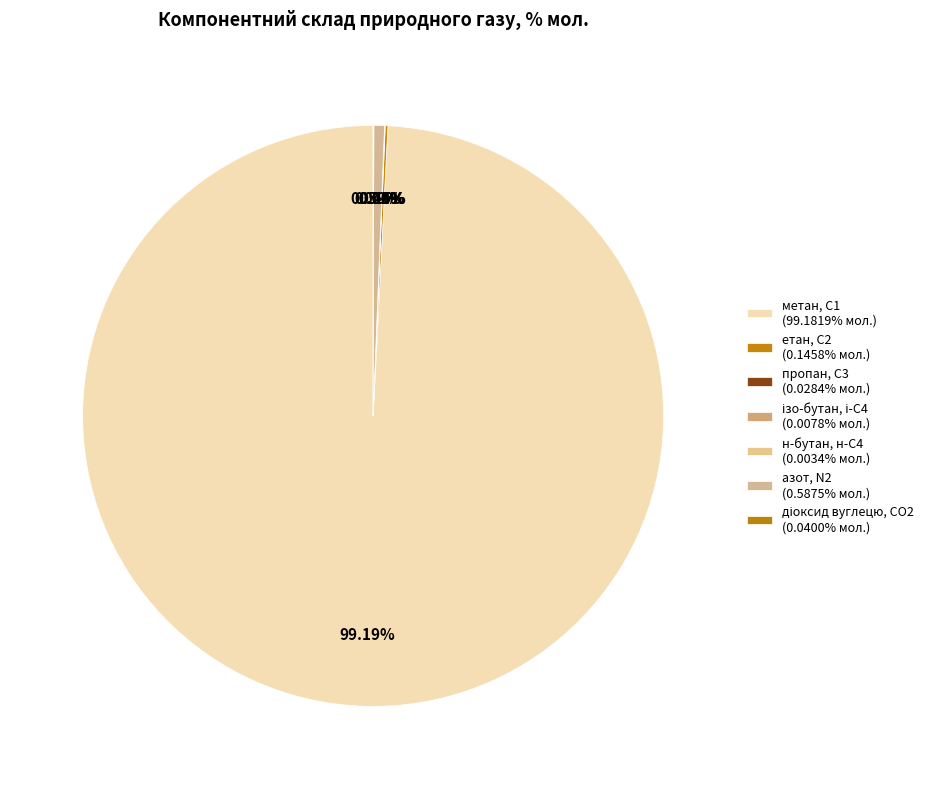

How many segments does this pie chart have?

7